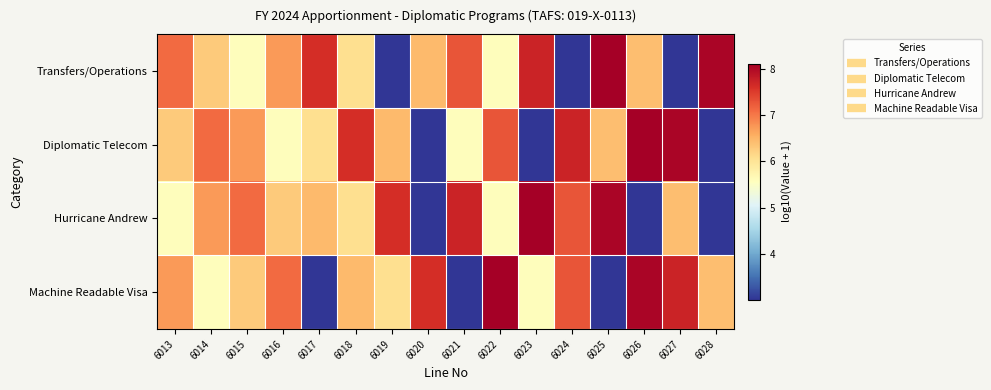

Reading right to left, list all the values displayed in this chart.

Transfers/Operations: 6028=8.0	6027=3.0	6026=6.4	6025=8.1	6024=3.0	6023=7.7	6022=5.6	6021=7.3	6020=6.5	6019=3.0	6018=6.1	6017=7.6	6016=6.7	6015=5.6	6014=6.3	6013=7.1
Diplomatic Telecom: 6028=3.0	6027=8.0	6026=8.1	6025=6.4	6024=7.7	6023=3.0	6022=7.3	6021=5.6	6020=3.0	6019=6.5	6018=7.6	6017=6.1	6016=5.6	6015=6.7	6014=7.1	6013=6.3
Hurricane Andrew: 6028=3.0	6027=6.4	6026=3.0	6025=8.0	6024=7.3	6023=8.1	6022=5.6	6021=7.7	6020=3.0	6019=7.6	6018=6.1	6017=6.5	6016=6.3	6015=7.1	6014=6.7	6013=5.6
Machine Readable Visa: 6028=6.4	6027=7.7	6026=8.0	6025=3.0	6024=7.3	6023=5.6	6022=8.1	6021=3.0	6020=7.6	6019=6.1	6018=6.5	6017=3.0	6016=7.1	6015=6.3	6014=5.6	6013=6.7